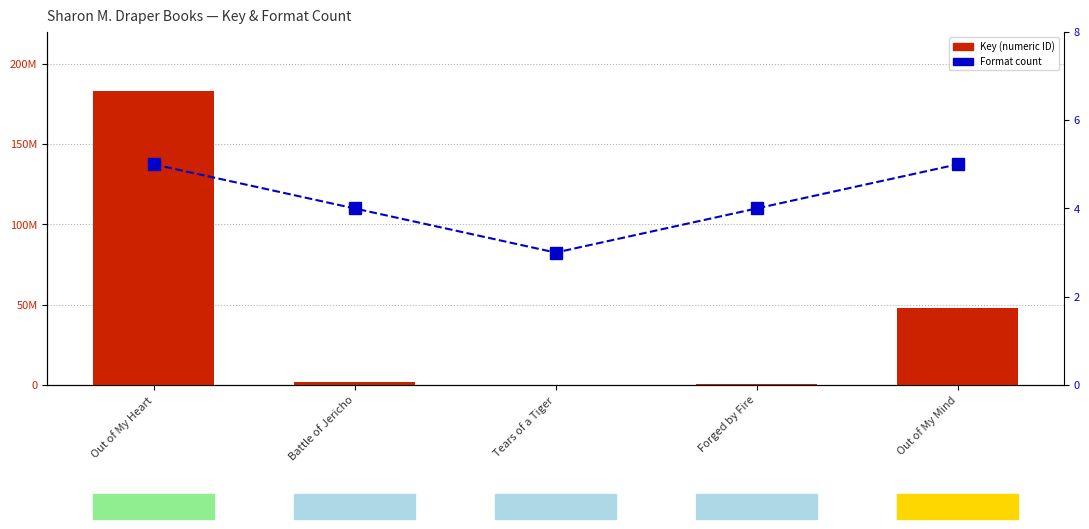

What is the label of the 4th bar from the left?

Forged by Fire